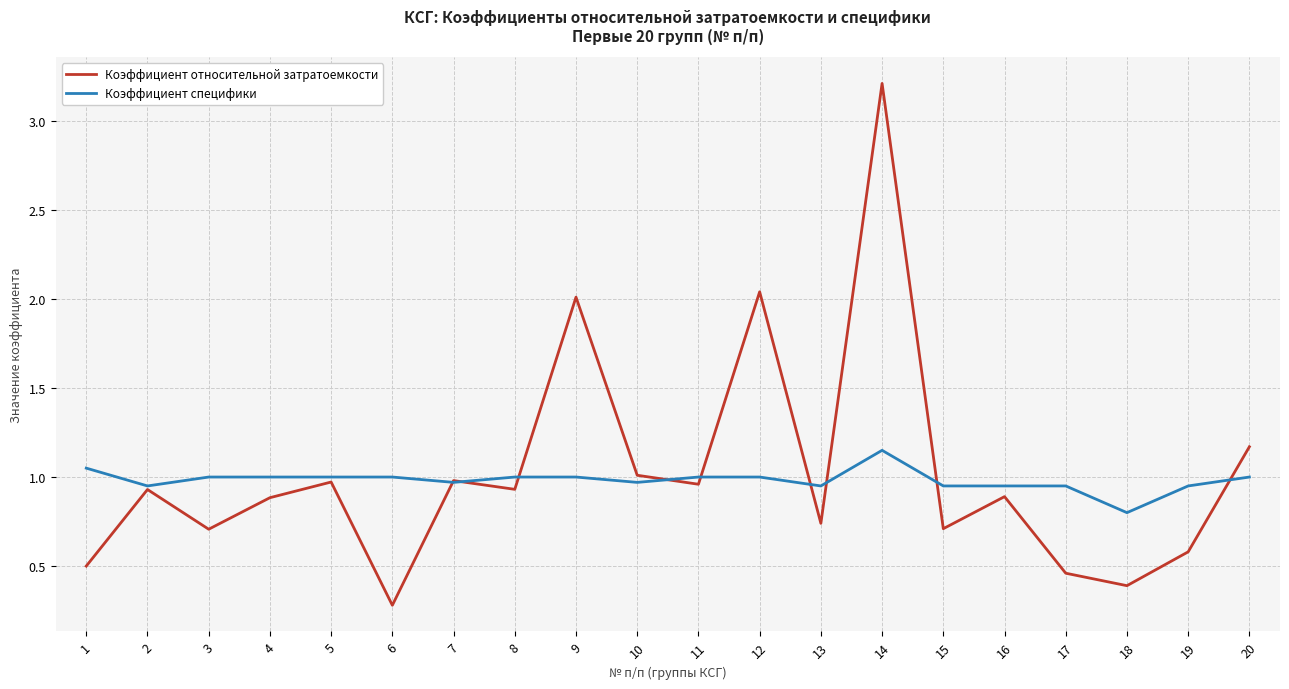

What is the sum of all Коэффициент специфики values?

19.6